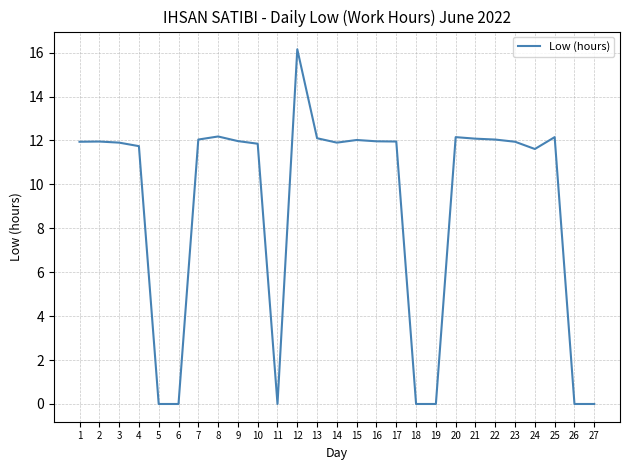

Count the number of data series in this chart.

1